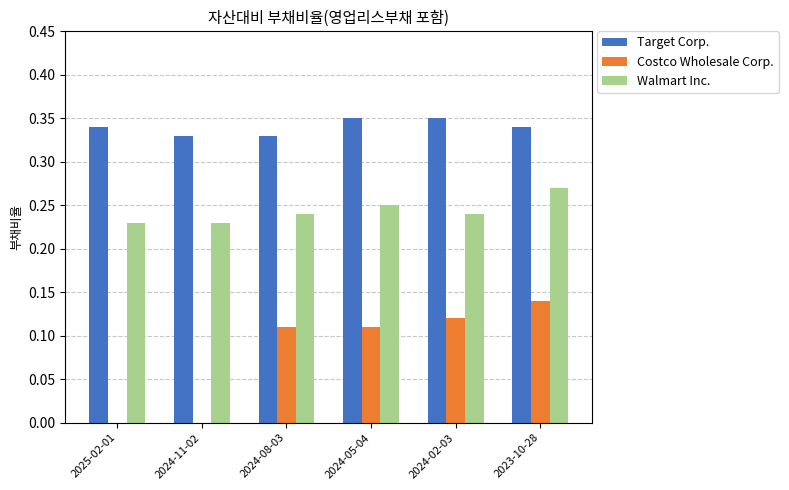

What is the sum of all Costco Wholesale Corp. values?

0.5